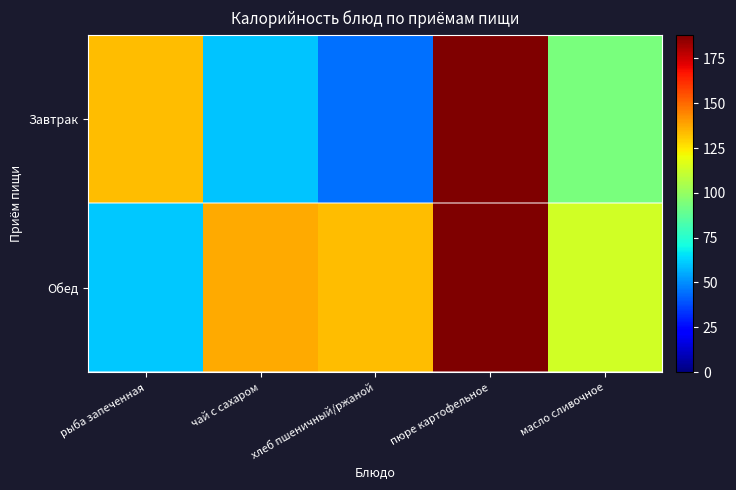

Reading left to right, transcribe all the data shown in this chart.

Завтрак: рыба запеченная=133.4	чай с сахаром=60.3	хлеб пшеничный/ржаной=44.2	пюре картофельное=188.2	масло сливочное=93.4
Обед: рыба запеченная=60.5	чай с сахаром=136.9	хлеб пшеничный/ржаной=133.4	пюре картофельное=188.2	масло сливочное=113.9